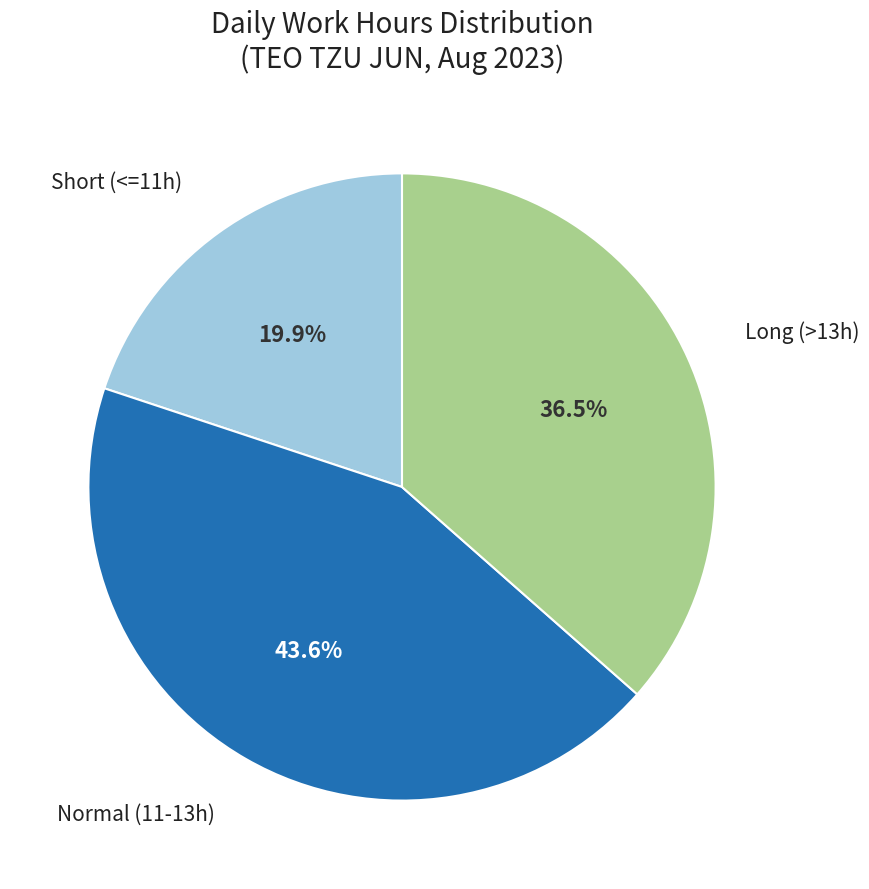

Does any single category account for the majority?

No